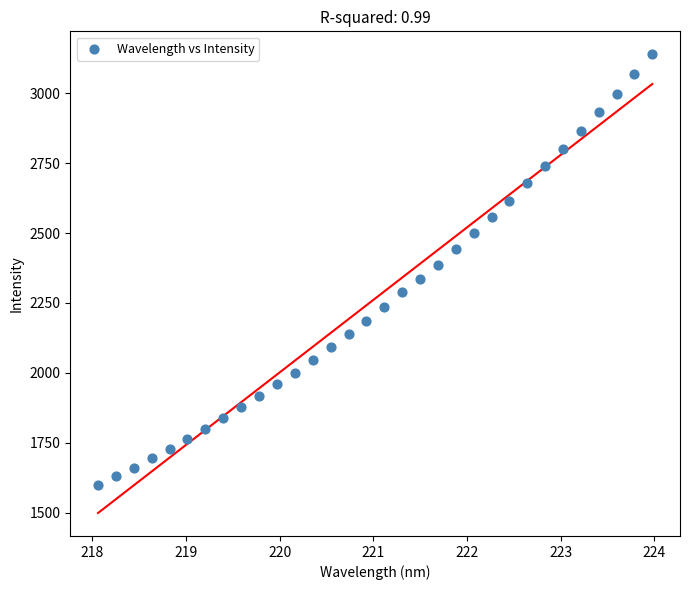

What is the range of Y values (max minus min)?

1540.8